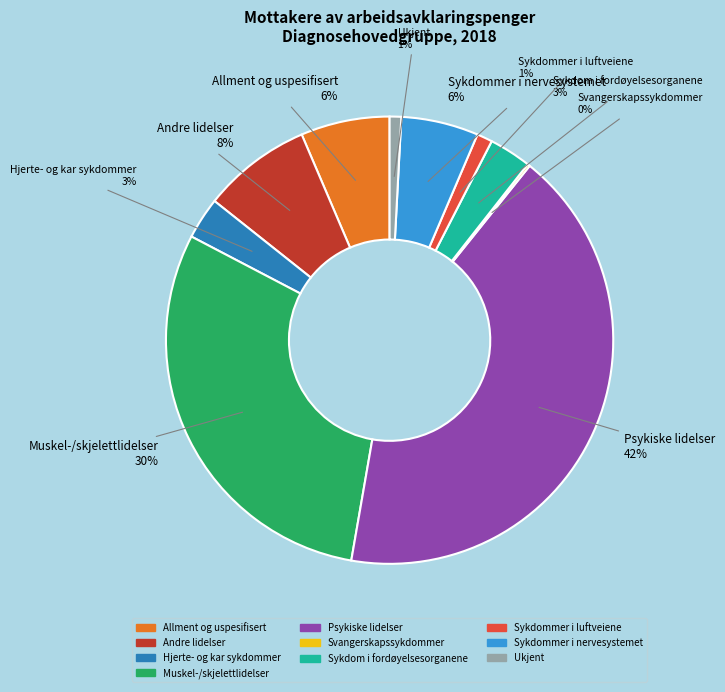

Is Muskel-/skjelettlidelser the majority of the pie?

No